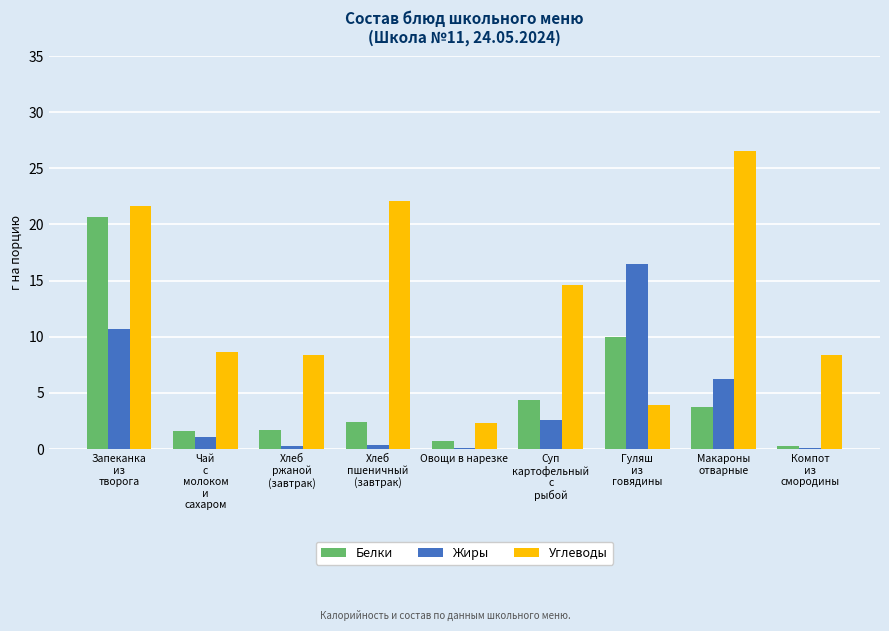

What is the greatest value displayed?

26.5